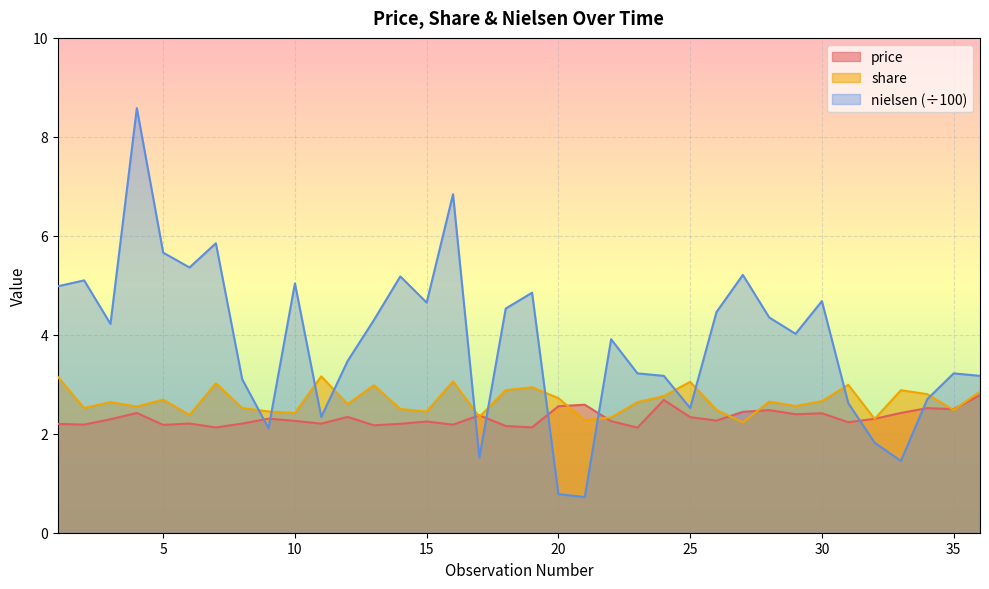

Rank the series by their maximum value, from highest to lowest.

nielsen (÷100), share, price